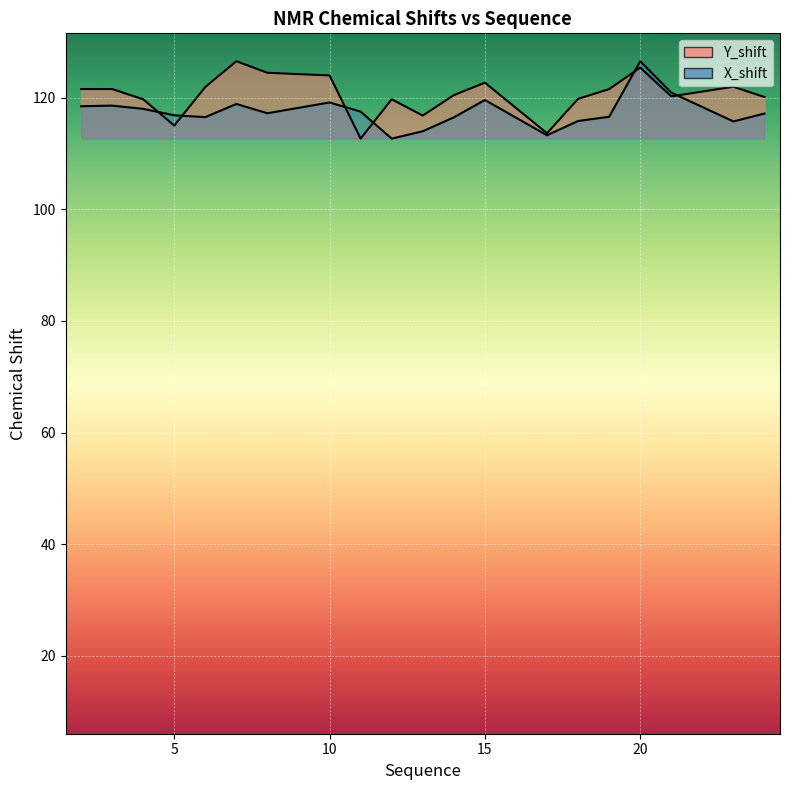

How many times do X_shift and Y_shift cross each other?

6